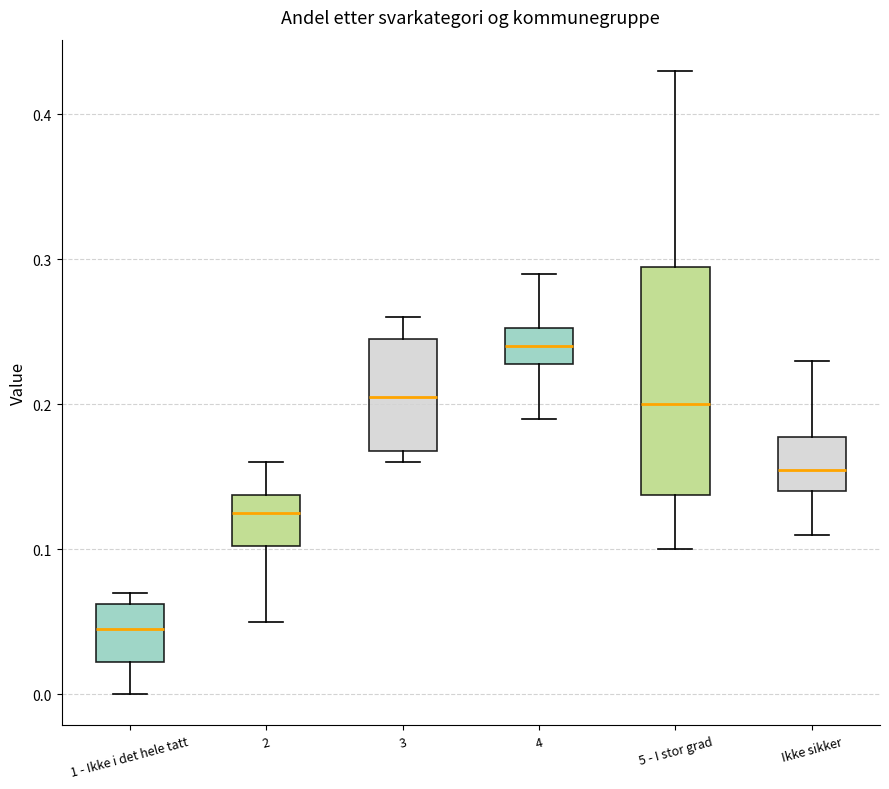

Reading left to right, read every box against the y-axis: the position of its median line, the range the box covers, and the ends of its whiskers. The values are not printed on the chart, so give them approximately, as read against the axis.

1 - Ikke i det hele tatt: median 0.05, box 0.02 to 0.06, whiskers 0.00 to 0.07
2: median 0.13, box 0.10 to 0.14, whiskers 0.05 to 0.16
3: median 0.21, box 0.17 to 0.25, whiskers 0.16 to 0.26
4: median 0.24, box 0.23 to 0.25, whiskers 0.19 to 0.29
5 - I stor grad: median 0.20, box 0.14 to 0.30, whiskers 0.10 to 0.43
Ikke sikker: median 0.16, box 0.14 to 0.18, whiskers 0.11 to 0.23